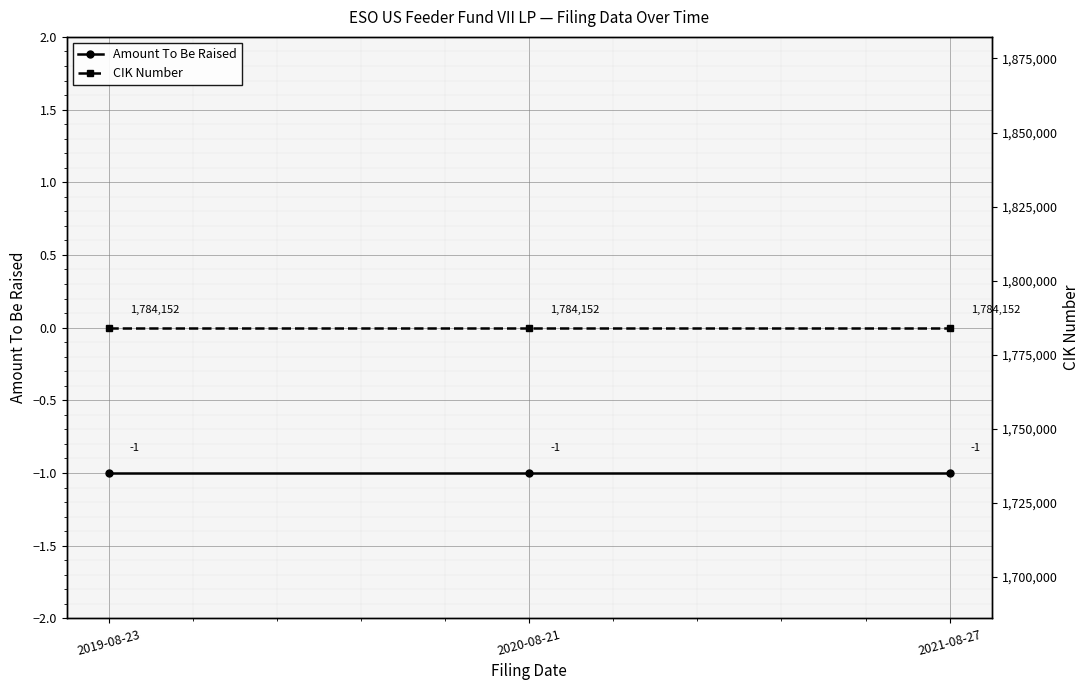

Rank the categories by Amount To Be Raised value from highest to lowest.

2019-08-23, 2020-08-21, 2021-08-27